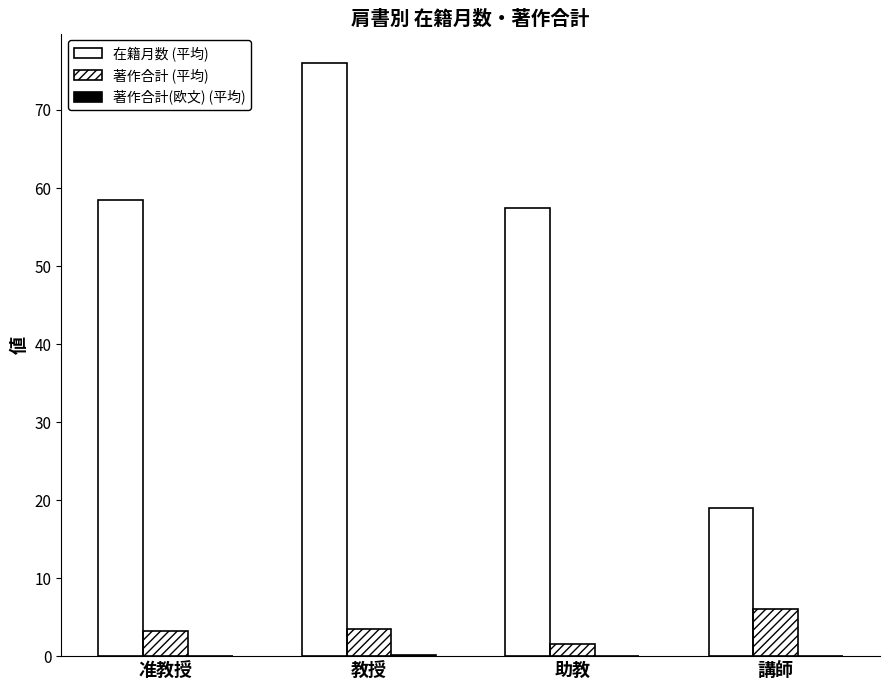

Between 准教授 and 講師, which series saw the biggest shift?

在籍月数 (平均)